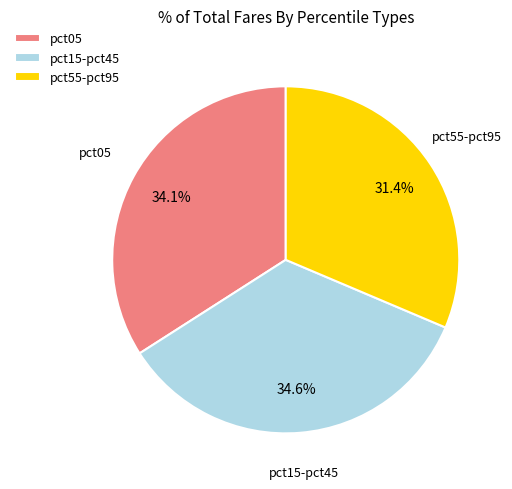

Does any single category account for the majority?

No